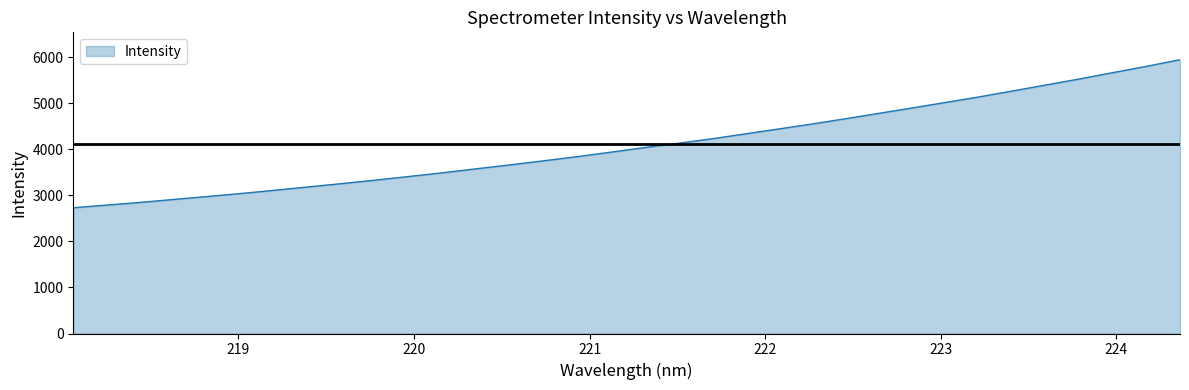

What is the difference between the maximum and minimum values?

3217.4